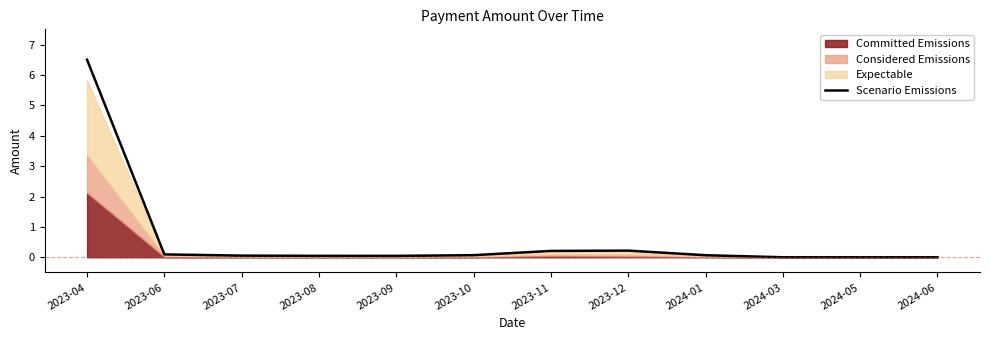

Which category has the lowest value across all series?

2024-05